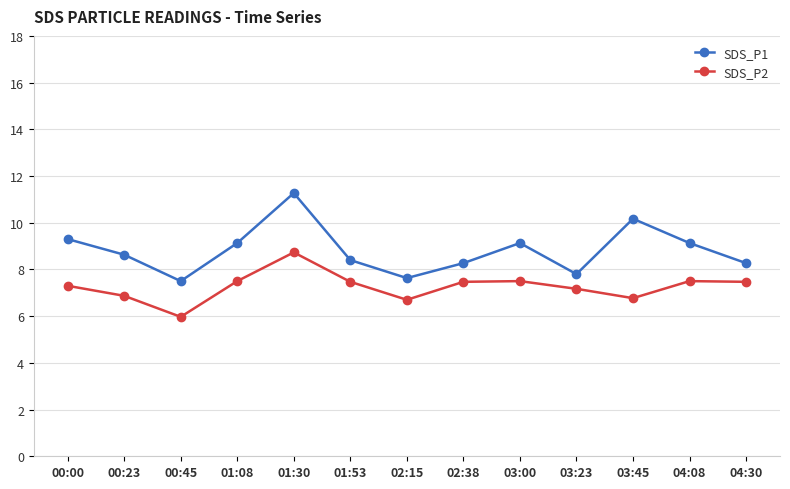

How many lines are shown in the chart?

2